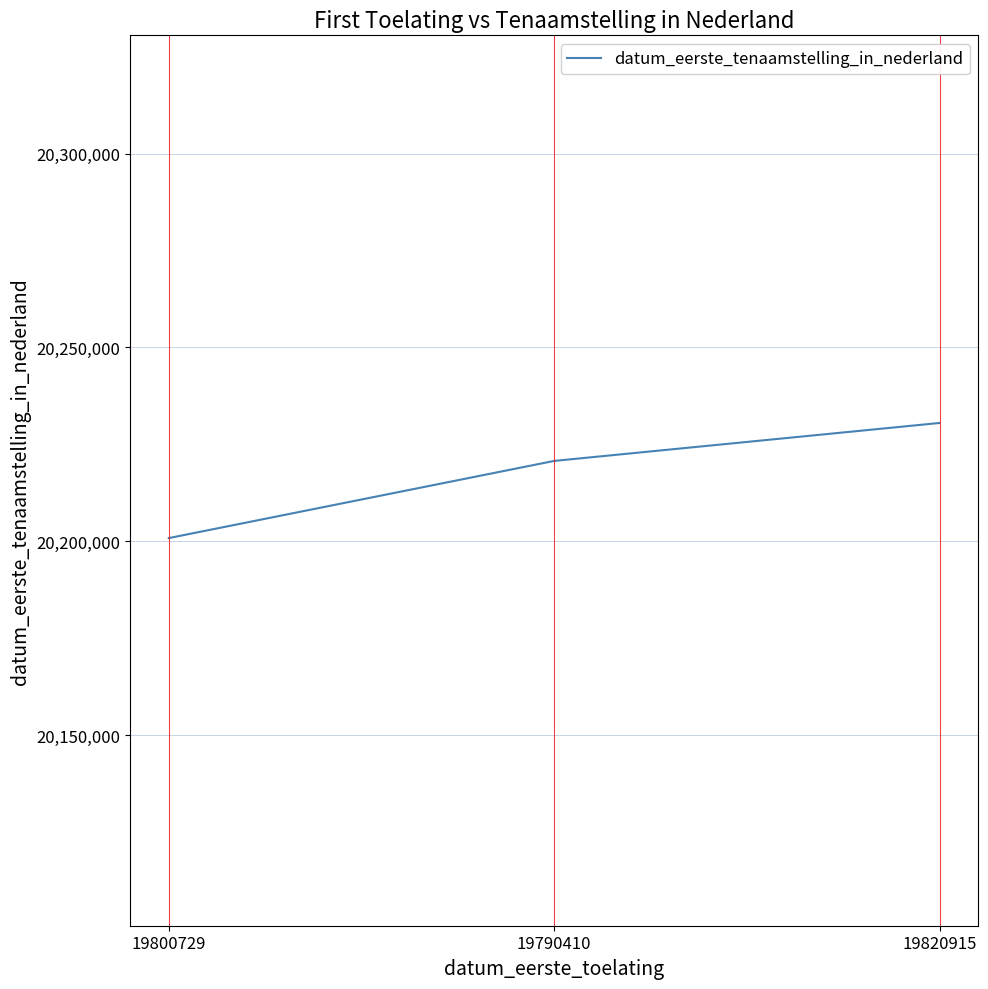

What is the smallest value displayed?

20200824